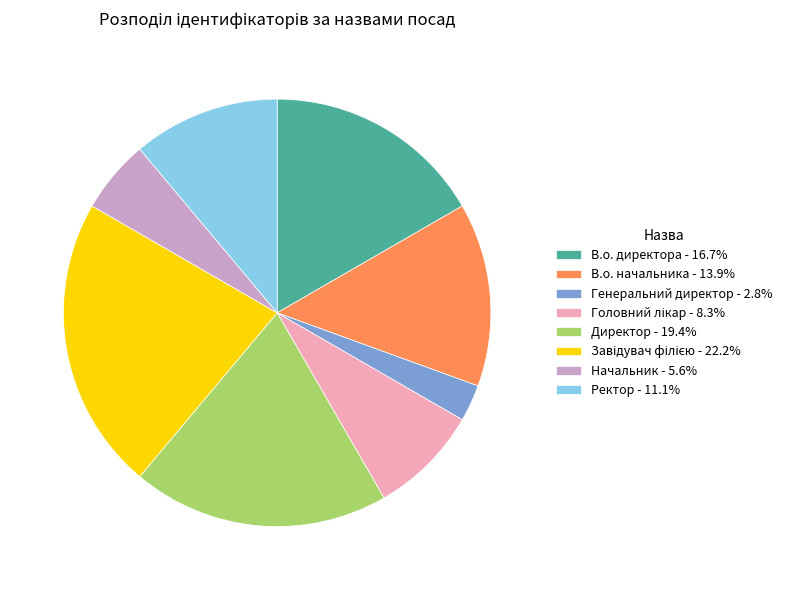

Is there a majority slice in this chart?

No